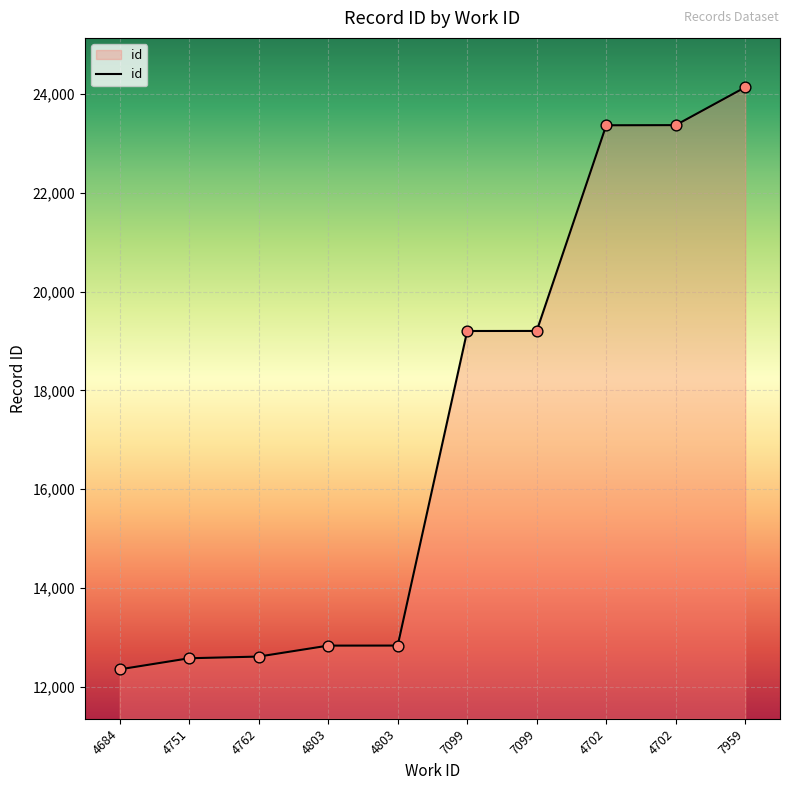

Approximately how many times larger is the value at 4803 compared to 4751?

1.0